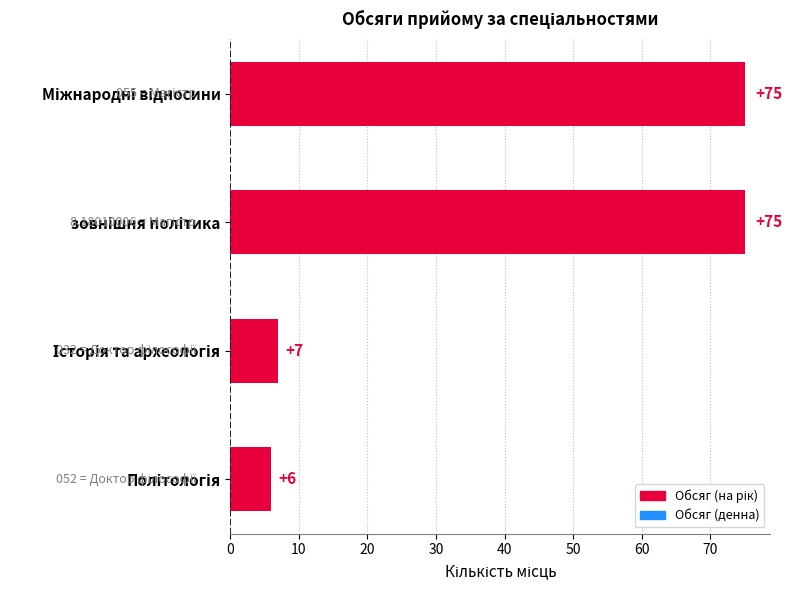

What is the difference between the maximum and minimum values?

69